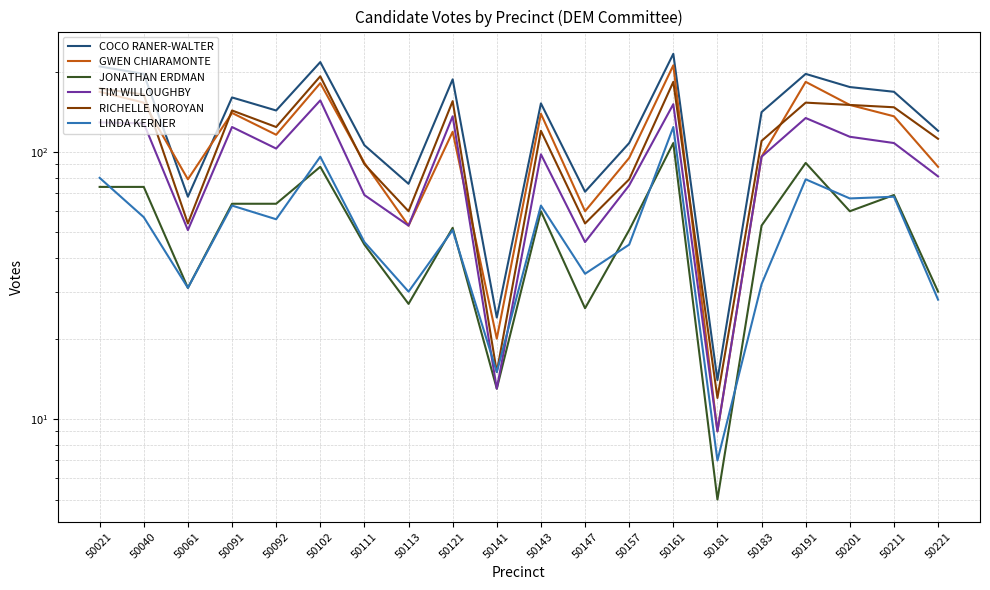

The GWEN CHIARAMONTE series shows 53 at 50111. True or false?

False